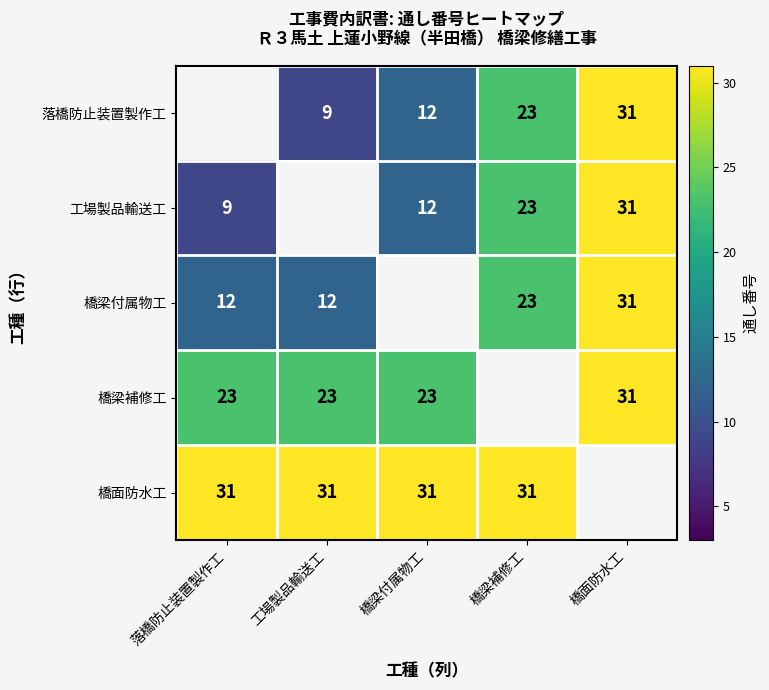

Is the value of 落橋防止装置製作工 at 工場製品輸送工 greater than the value of 橋面防水工 at 工場製品輸送工?

No